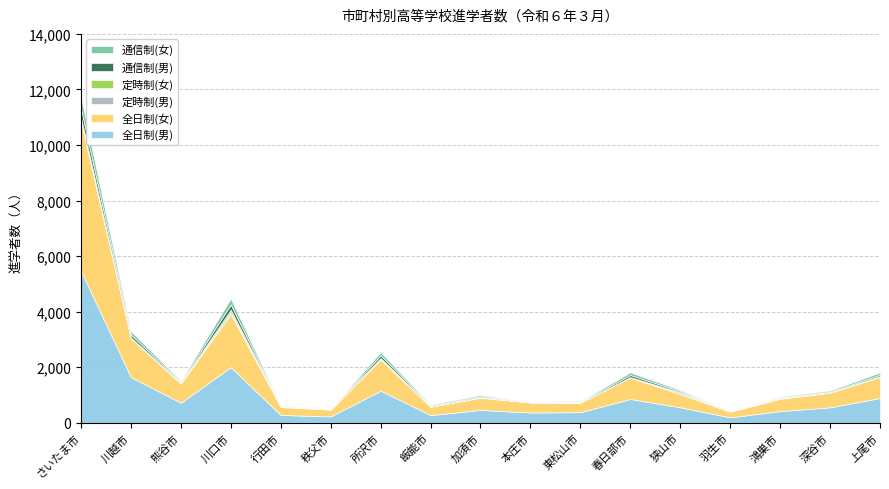

Reading right to left, list all the values displayed in this chart.

全日制(男): 上尾市=889	深谷市=554	鴻巣市=417	羽生市=194	狭山市=554	春日部市=855	東松山市=378	本庄市=367	加須市=460	飯能市=274	所沢市=1152	秩父市=225	行田市=280	川口市=1999	熊谷市=720	川越市=1641	さいたま市=5468
全日制(女): 上尾市=758	深谷市=527	鴻巣市=443	羽生市=202	狭山市=476	春日部市=771	東松山市=344	本庄市=361	加須市=440	飯能市=304	所沢市=1117	秩父市=250	行田市=284	川口市=1911	熊谷市=690	川越市=1400	さいたま市=5376
定時制(男): 上尾市=15	深谷市=8	鴻巣市=17	羽生市=9	狭山市=47	春日部市=12	東松山市=4	本庄市=3	加須市=10	飯能市=4	所沢市=41	秩父市=0	行田市=17	川口市=73	熊谷市=8	川越市=13	さいたま市=85
定時制(女): 上尾市=17	深谷市=3	鴻巣市=19	羽生市=7	狭山市=20	春日部市=7	東松山市=5	本庄市=9	加須市=12	飯能市=3	所沢市=21	秩父市=1	行田市=11	川口市=88	熊谷市=25	川越市=19	さいたま市=74
通信制(男): 上尾市=50	深谷市=23	鴻巣市=17	羽生市=6	狭山市=41	春日部市=73	東松山市=22	本庄市=11	加須市=34	飯能市=24	所沢市=101	秩父市=6	行田市=10	川口市=185	熊谷市=33	川越市=99	さいたま市=318
通信制(女): 上尾市=82	深谷市=41	鴻巣市=28	羽生市=6	狭山市=40	春日部市=93	東松山市=22	本庄市=11	加須市=41	飯能市=34	所沢市=115	秩父市=8	行田市=22	川口市=213	熊谷市=37	川越市=124	さいたま市=415